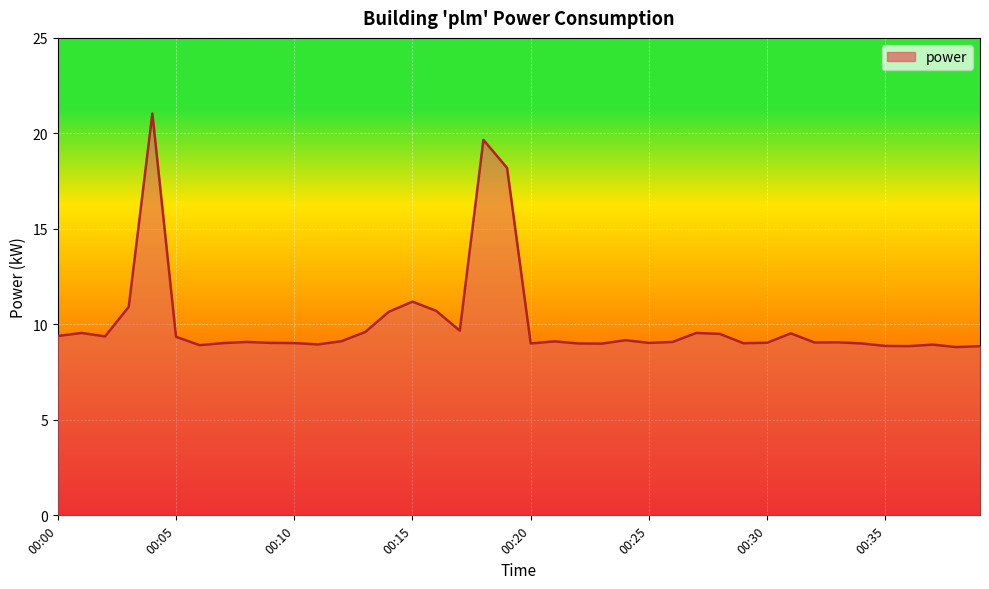

What is the maximum value shown in the chart?

21.0